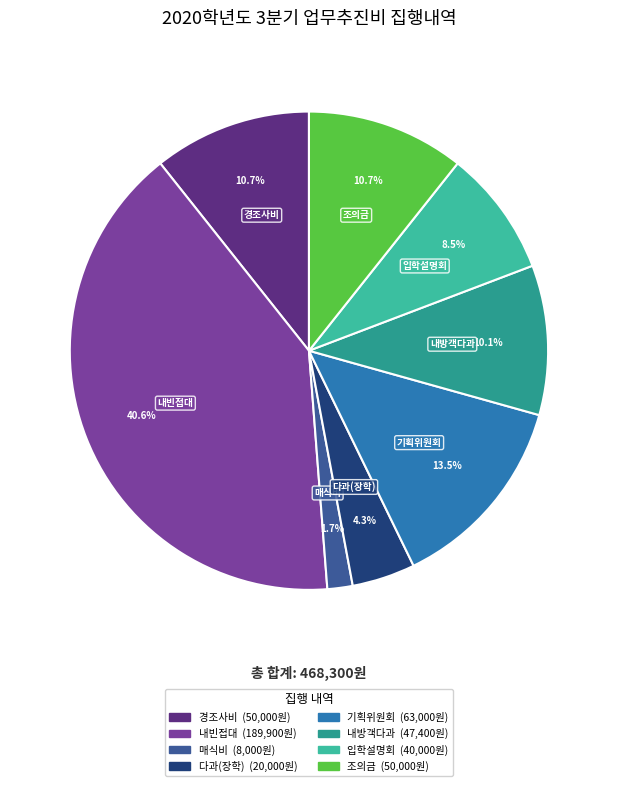

Does any single category account for the majority?

No